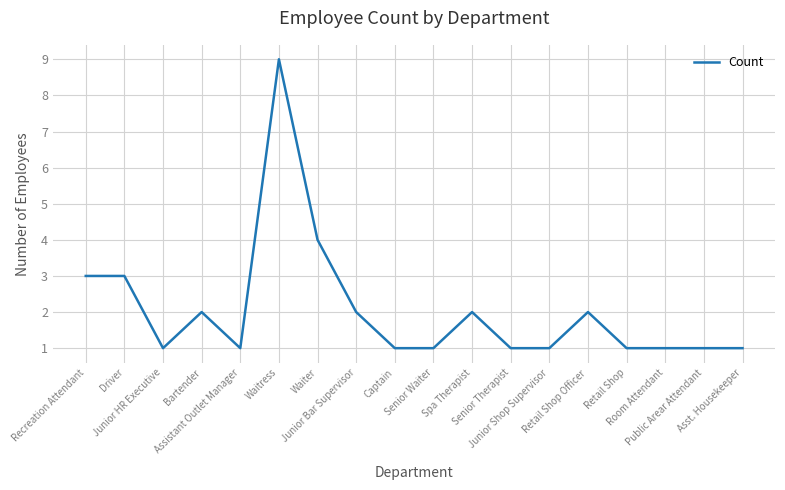

The chart shows a value of 0 at Senior Waiter. True or false?

False